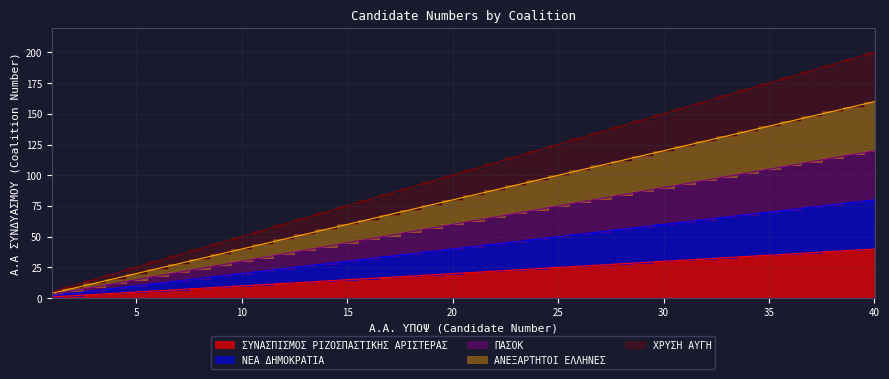

The ΝΕΑ ΔΗΜΟΚΡΑΤΙΑ series shows 57 at 20. True or false?

False